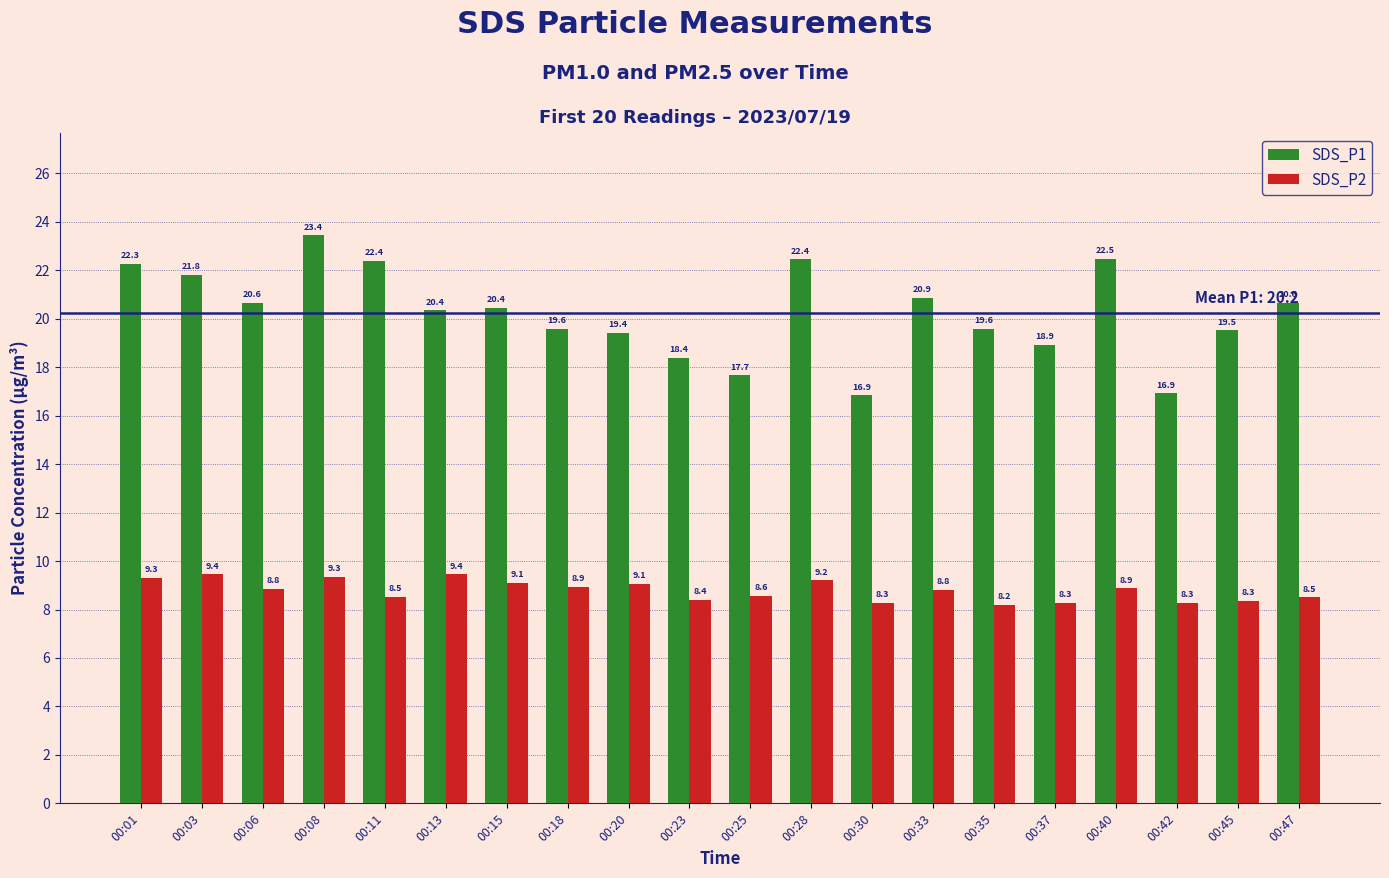

What is the difference between the maximum and minimum values in the SDS_P1 series?

6.6